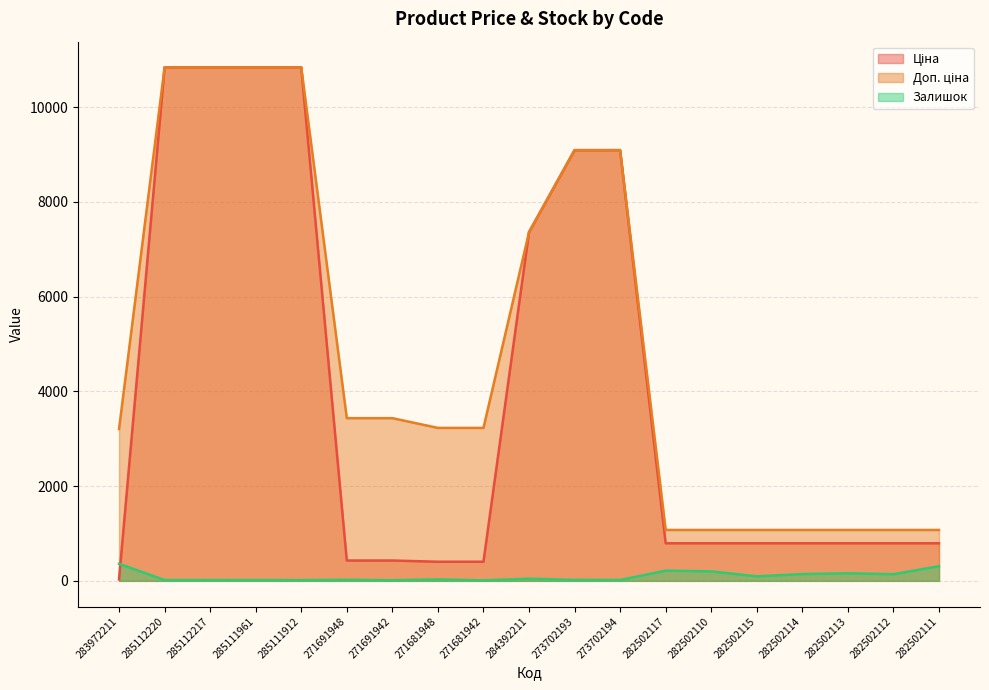

What are all the series names shown in the legend?

Ціна, Доп. ціна, Залишок